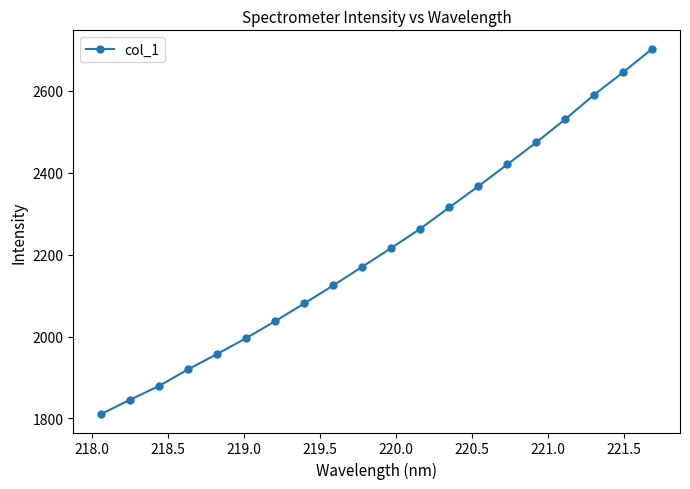

What is the value of the 5th point from the left?

1957.2